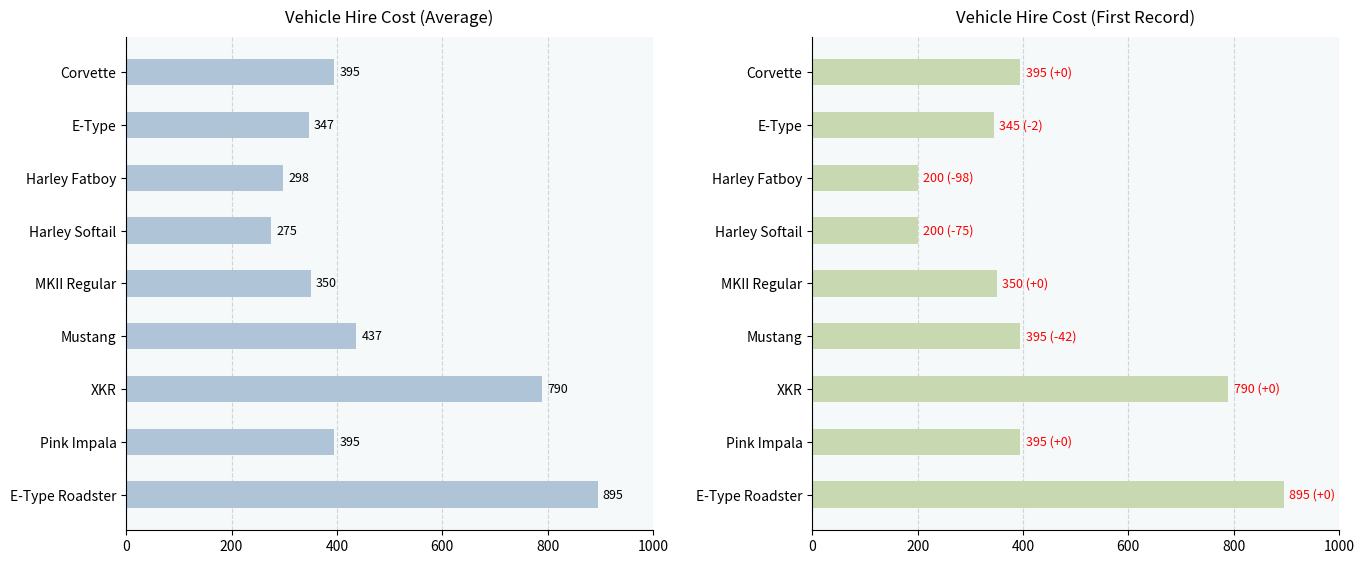

How many bars are there in each group?

2